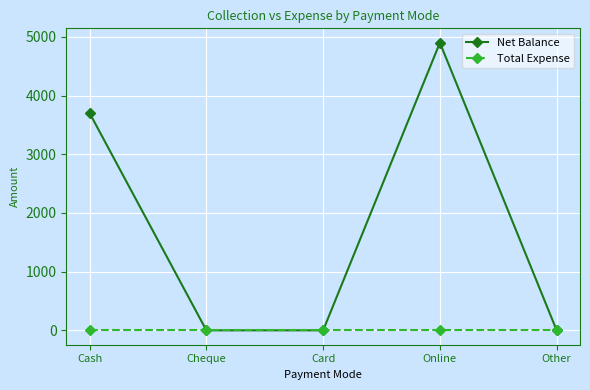

The Total Expense series shows 0 at Cheque. True or false?

True